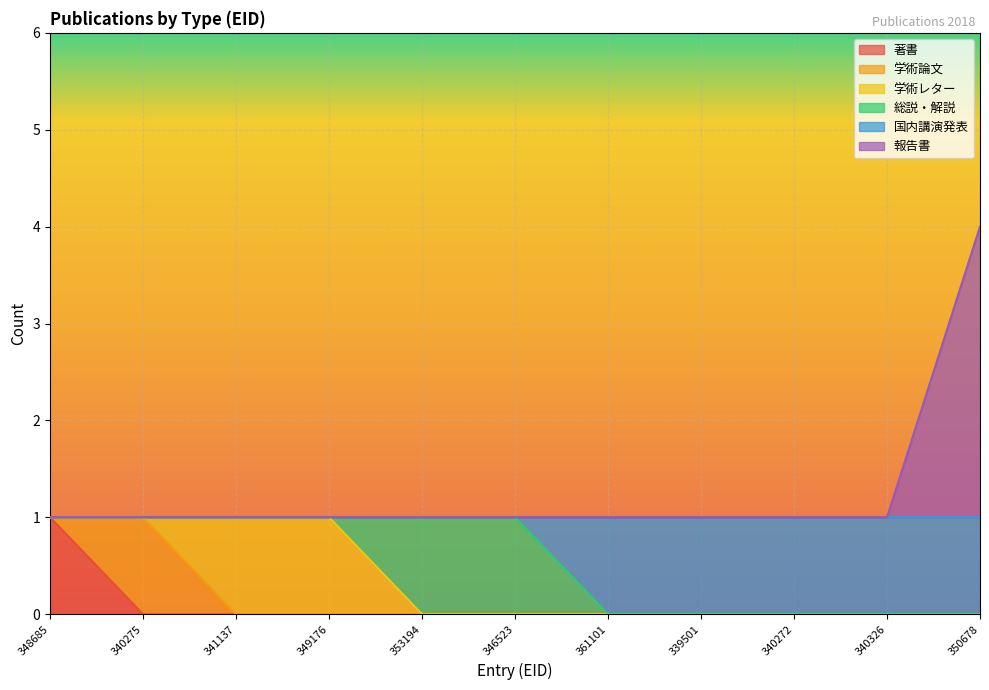

At which label does 著書 reach its peak?

348685